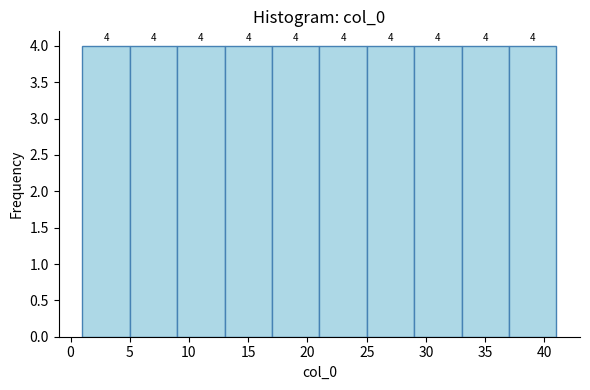

What is the height of the bar covering 13 to 17 on the x-axis?

4